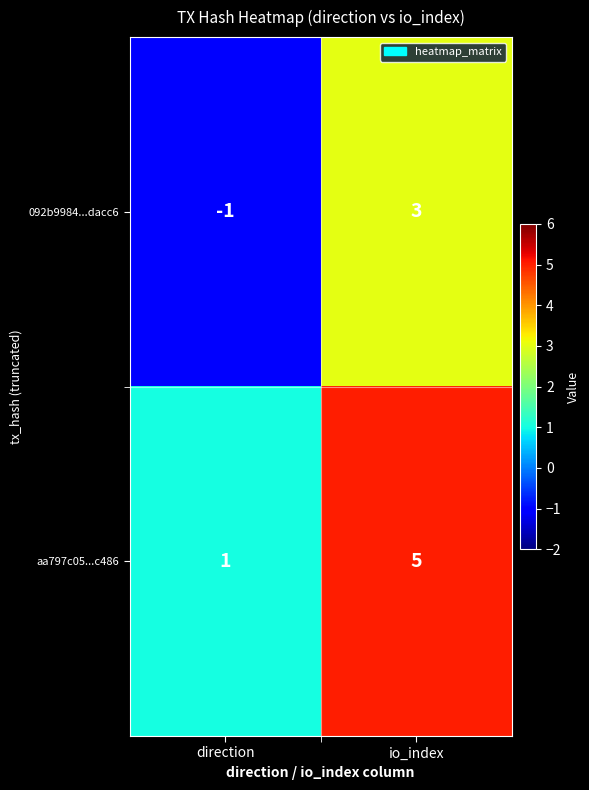

At which label is 092b9984...dacc6 closest to 1?

direction